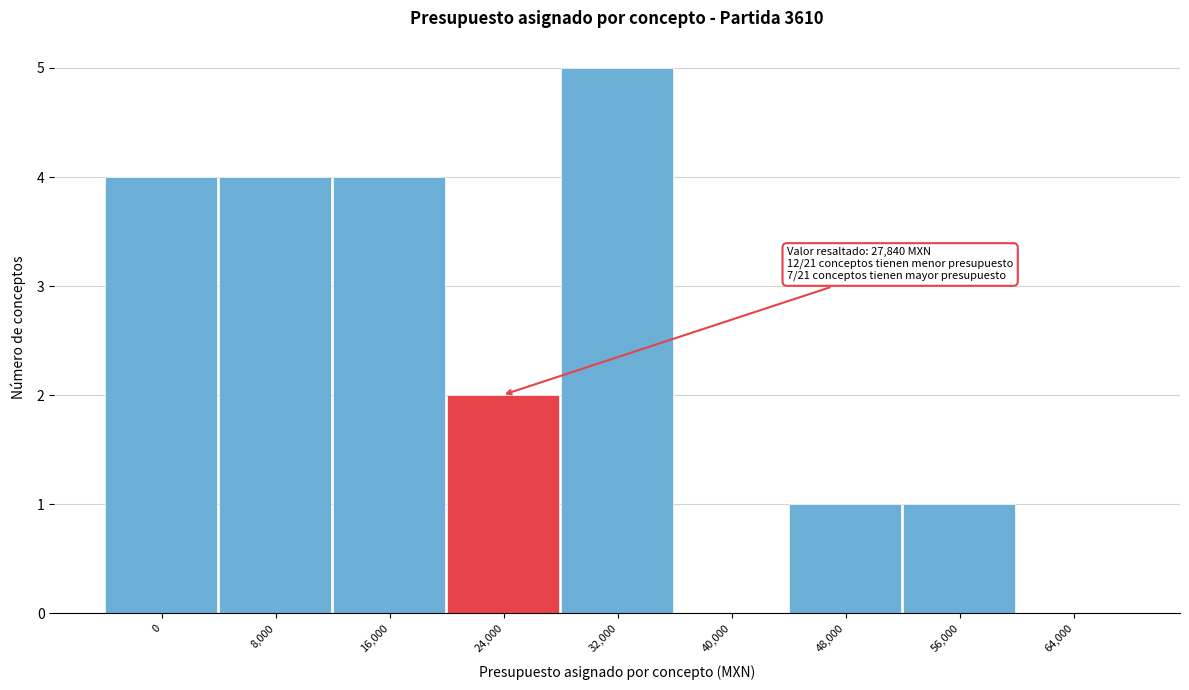

Reading right to left, transcribe all the data shown in this chart.

64,000=0	56,000=1	48,000=1	40,000=0	32,000=5	24,000=2	16,000=4	8,000=4	0=4